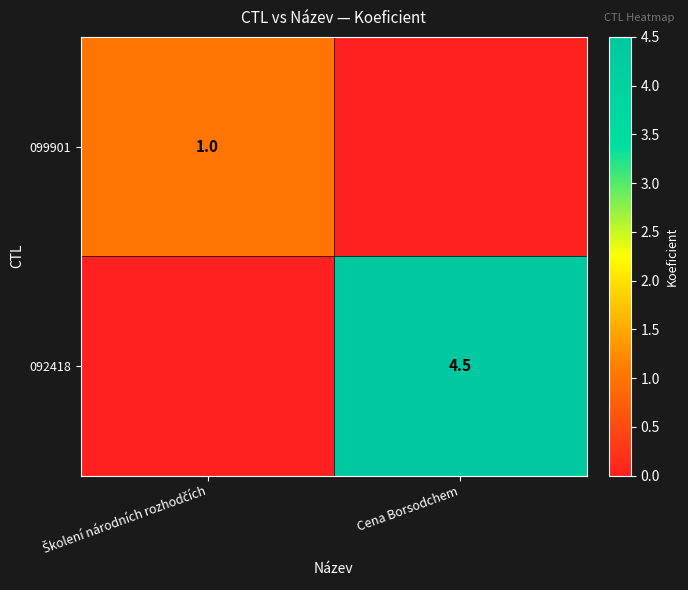

How many data points does each series have?

2